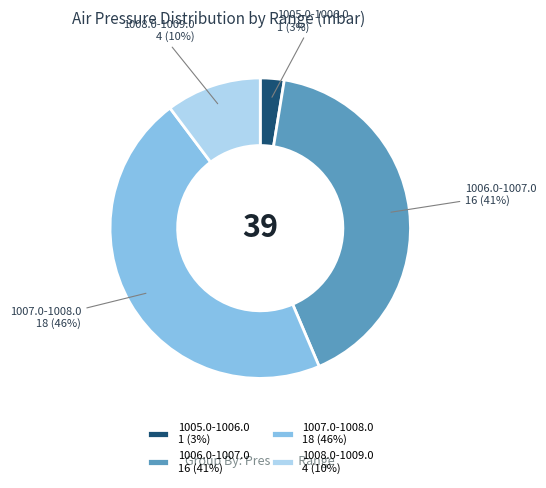

To the nearest percent, what is the average slice percentage?

25%